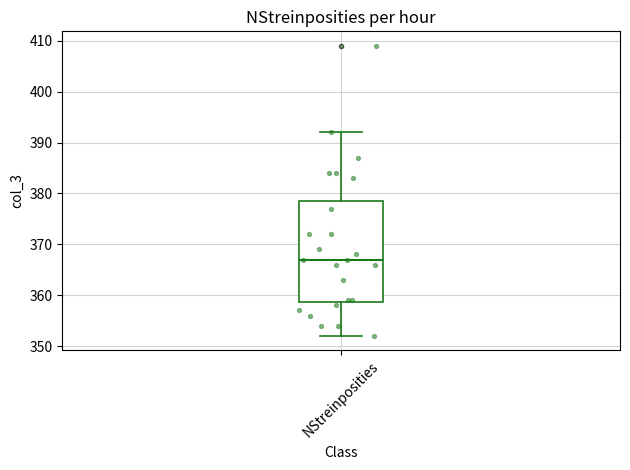

Read this box plot against the y-axis: the position of the median line, the range covered by the box, and the ends of both whiskers. The values are not printed on the chart, so give them approximately, as read against the axis.

median 367, box 359 to 379, whiskers 352 to 392